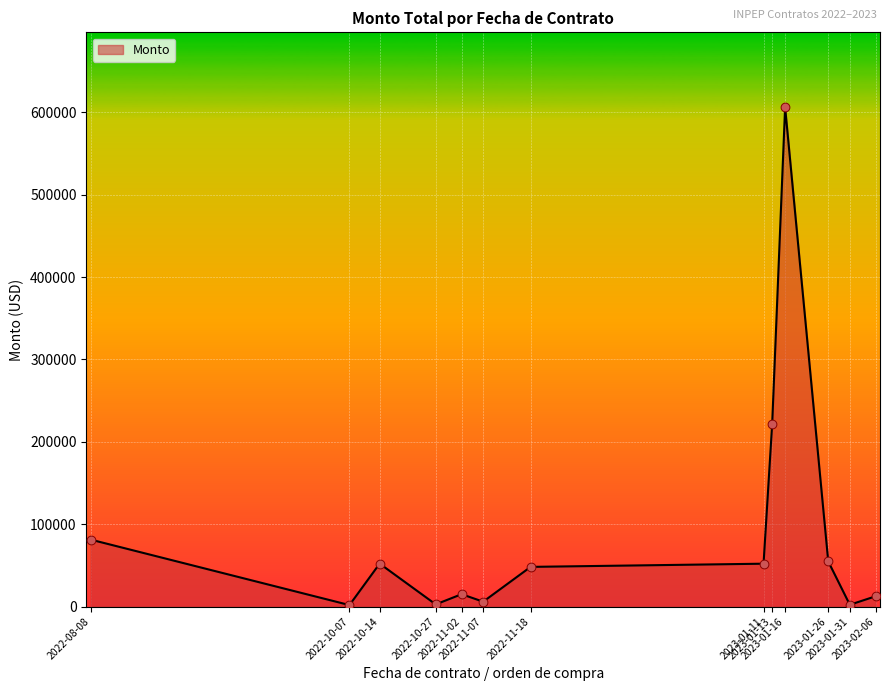

What is the difference between the maximum and minimum values?

604390.0